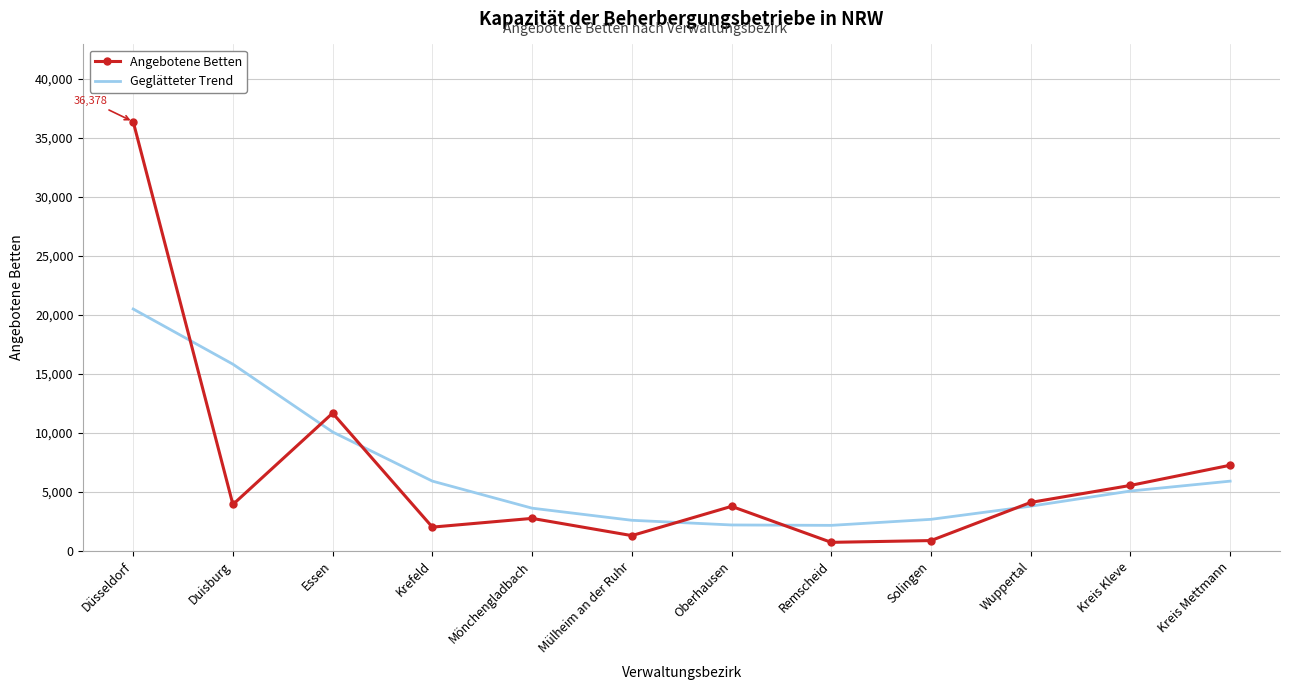

What are all the series names shown in the legend?

Angebotene Betten, Geglätteter Trend